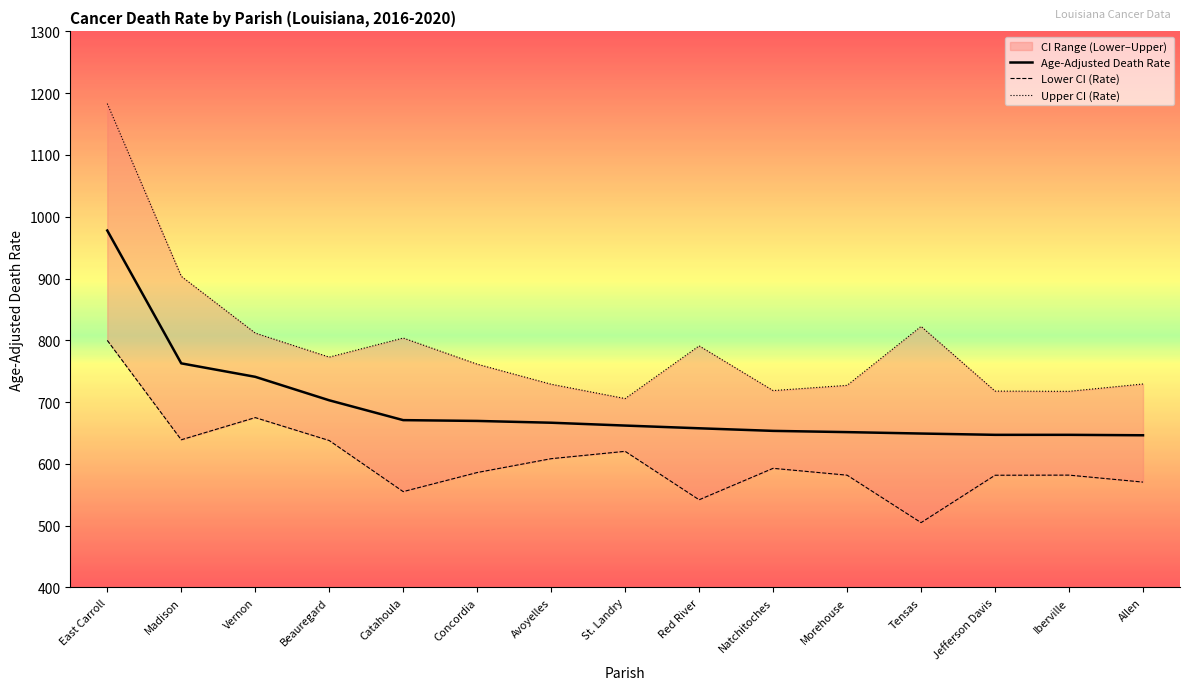

True or false: Age-Adjusted Death Rate has more than 1 interior local peaks.

False